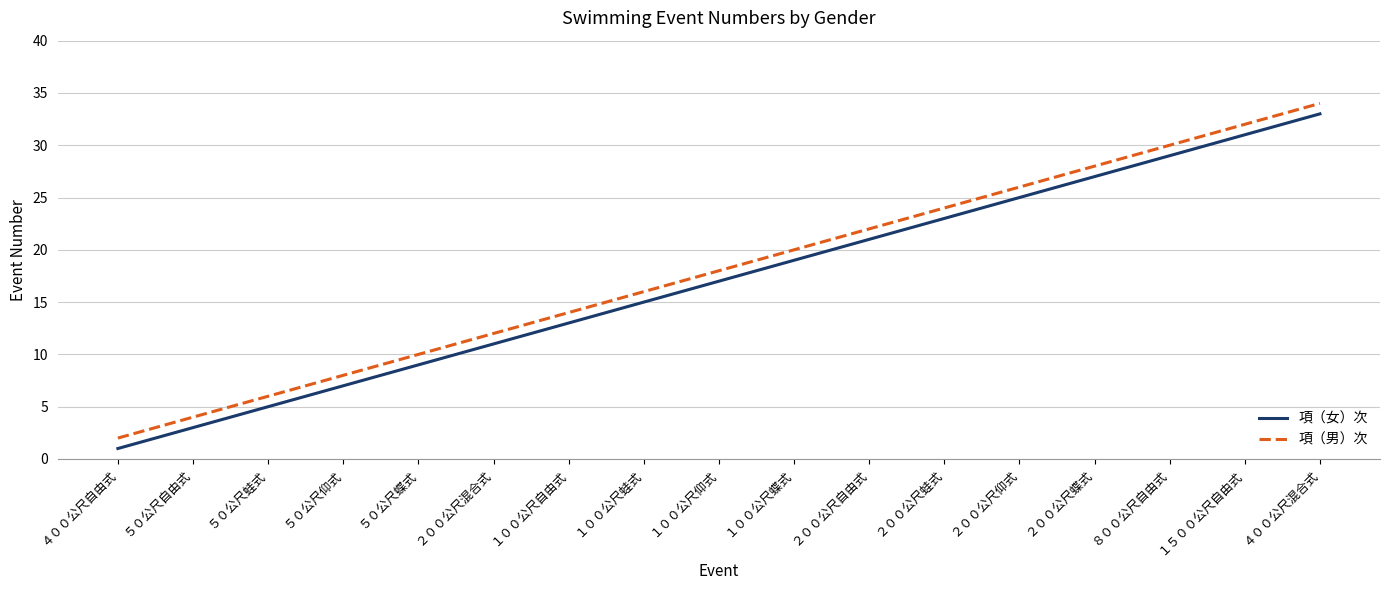

Rank the series at １００公尺蝶式 from highest to lowest value.

項（男）次, 項（女）次